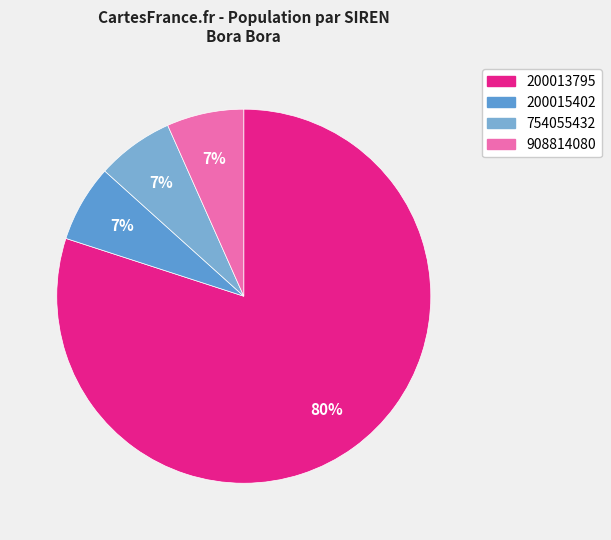

To the nearest percent, what is the difference between the 200015402 and 200013795 slice percentages?

73%